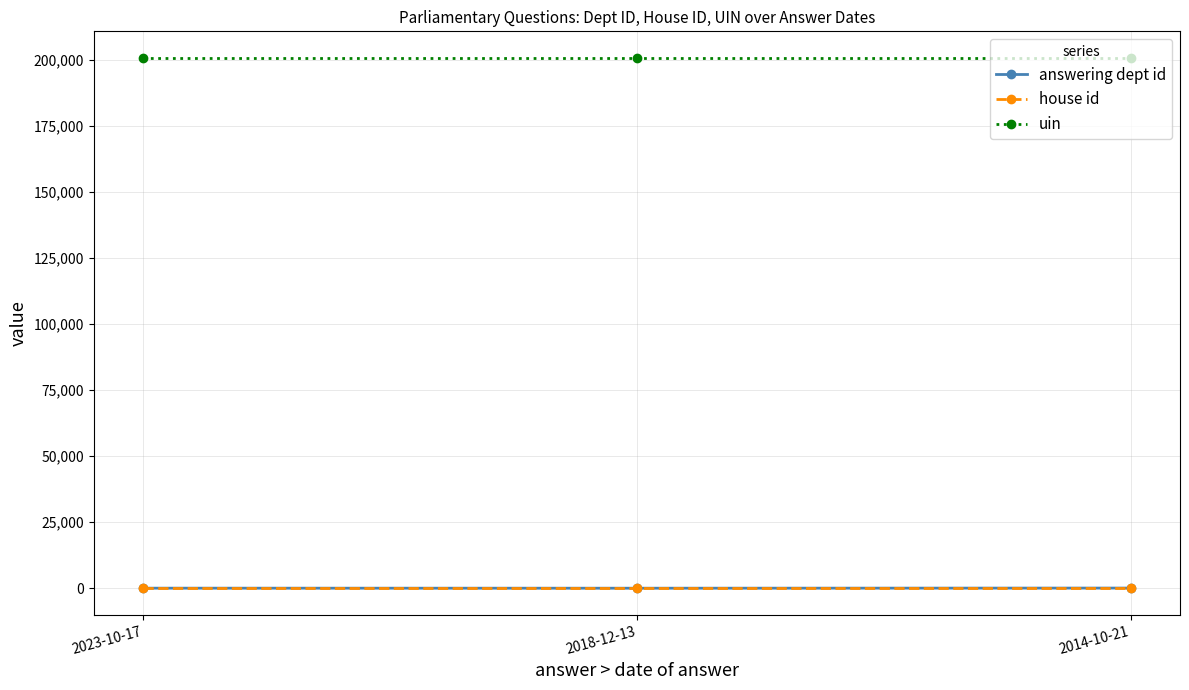

What is the label of the 1st point from the left?

2023-10-17